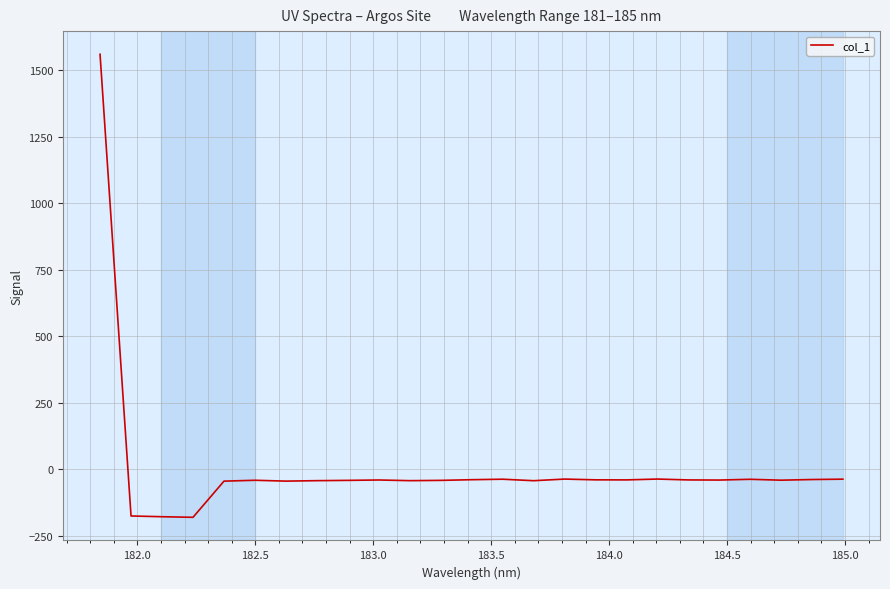

What is the maximum value shown in the chart?

1559.7